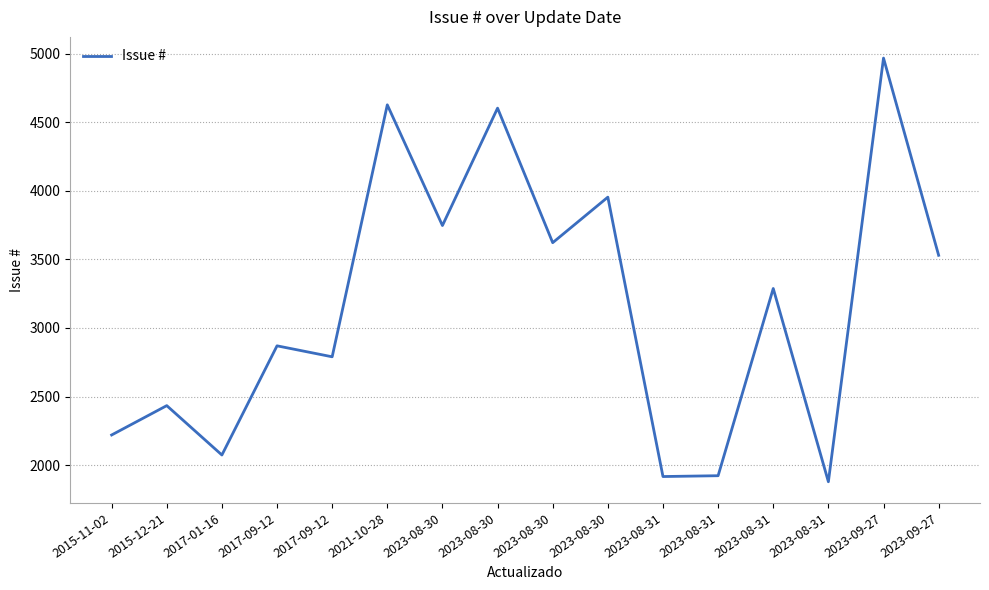

How many series are shown in this chart?

1